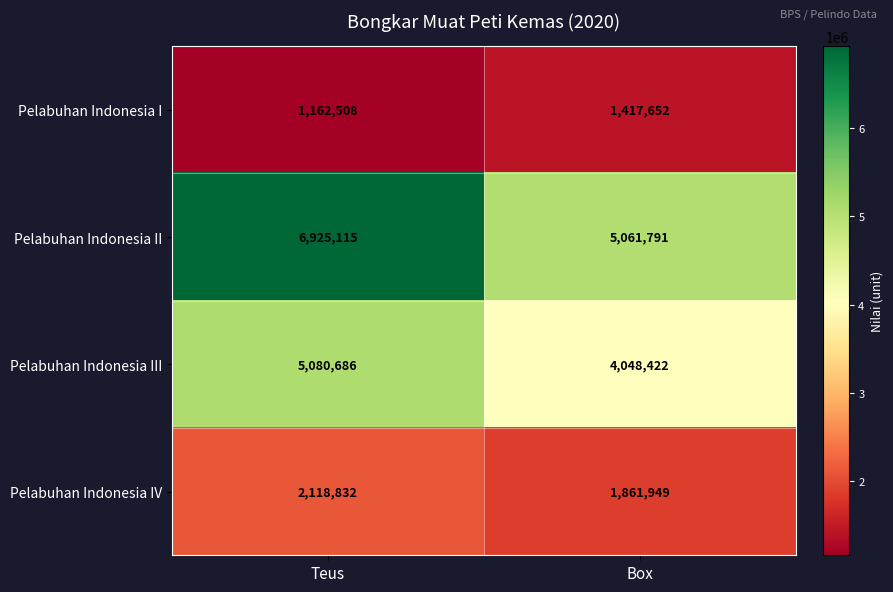

At which label does Pelabuhan Indonesia II reach its minimum?

Box